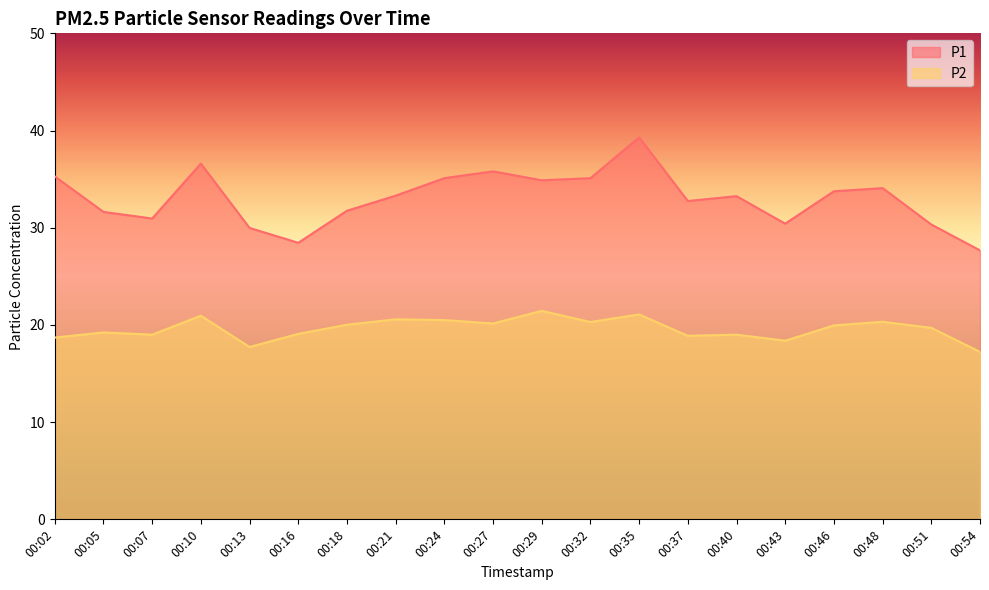

At which category is the sum across all series the highest?

00:35